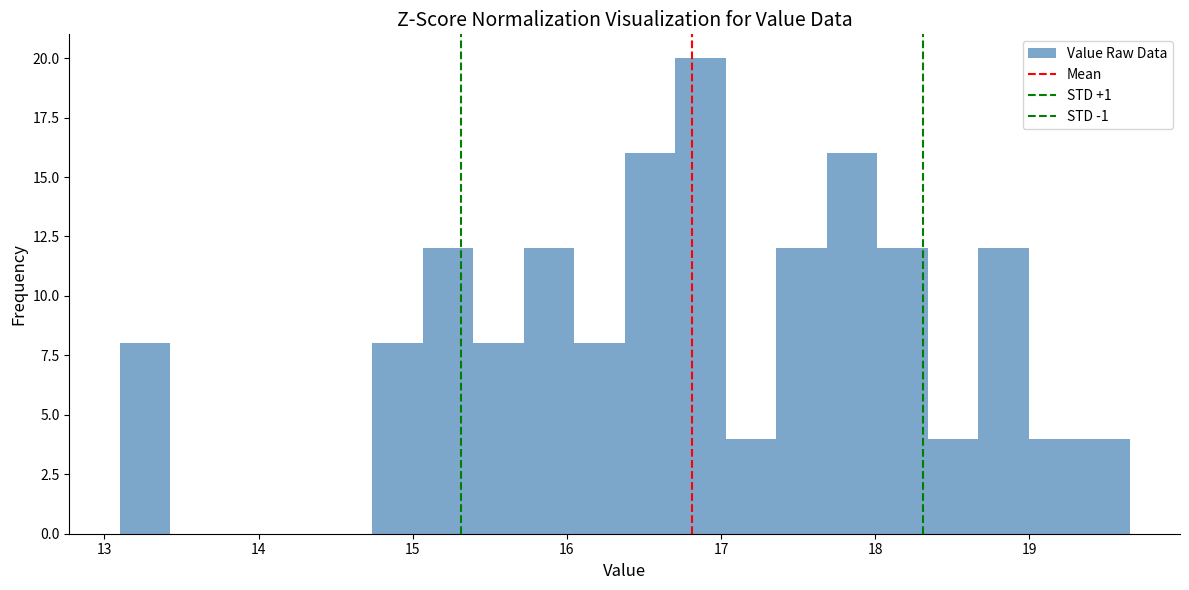

Read against the x-axis, roughly where is the centre of the tallest bar?

16.9